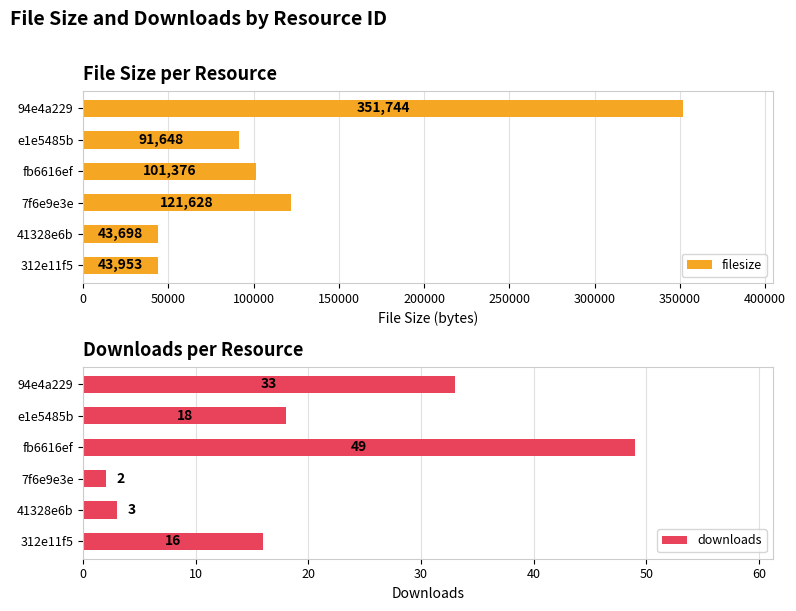

What is the minimum value for filesize?

43698